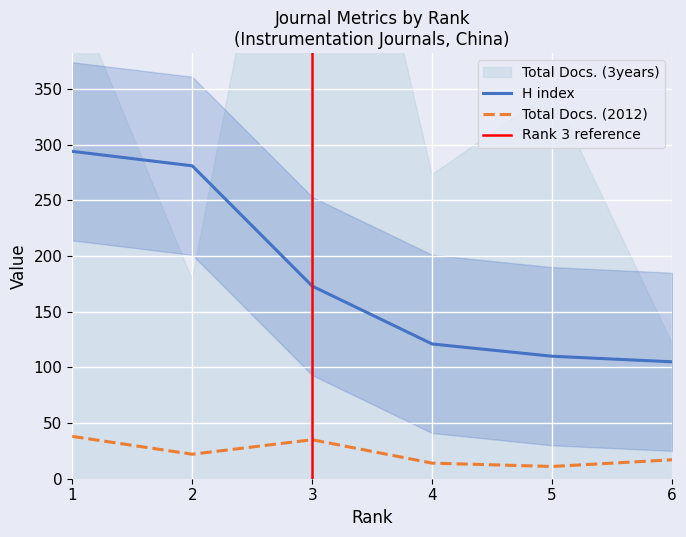

True or false: Total Docs. (2012) has more than 2 interior local peaks.

False